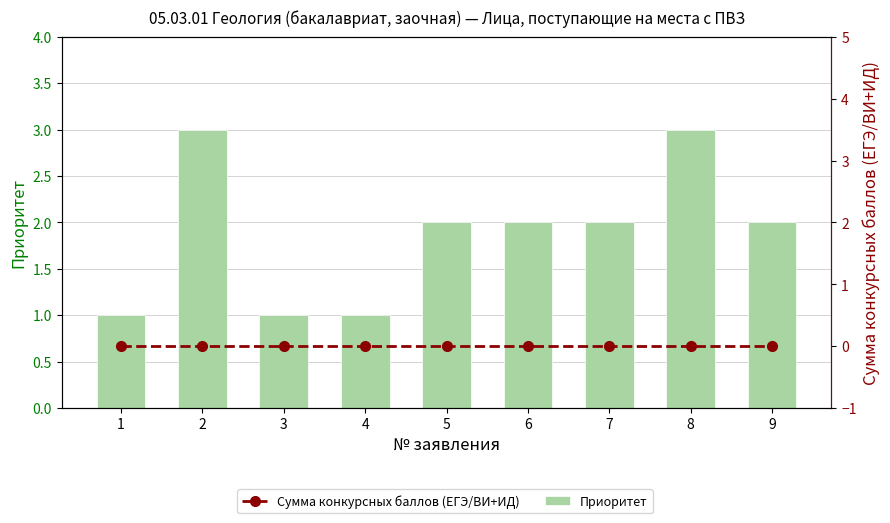

What are all the series names shown in the legend?

Приоритет, Сумма конкурсных баллов (ЕГЭ/ВИ+ИД)